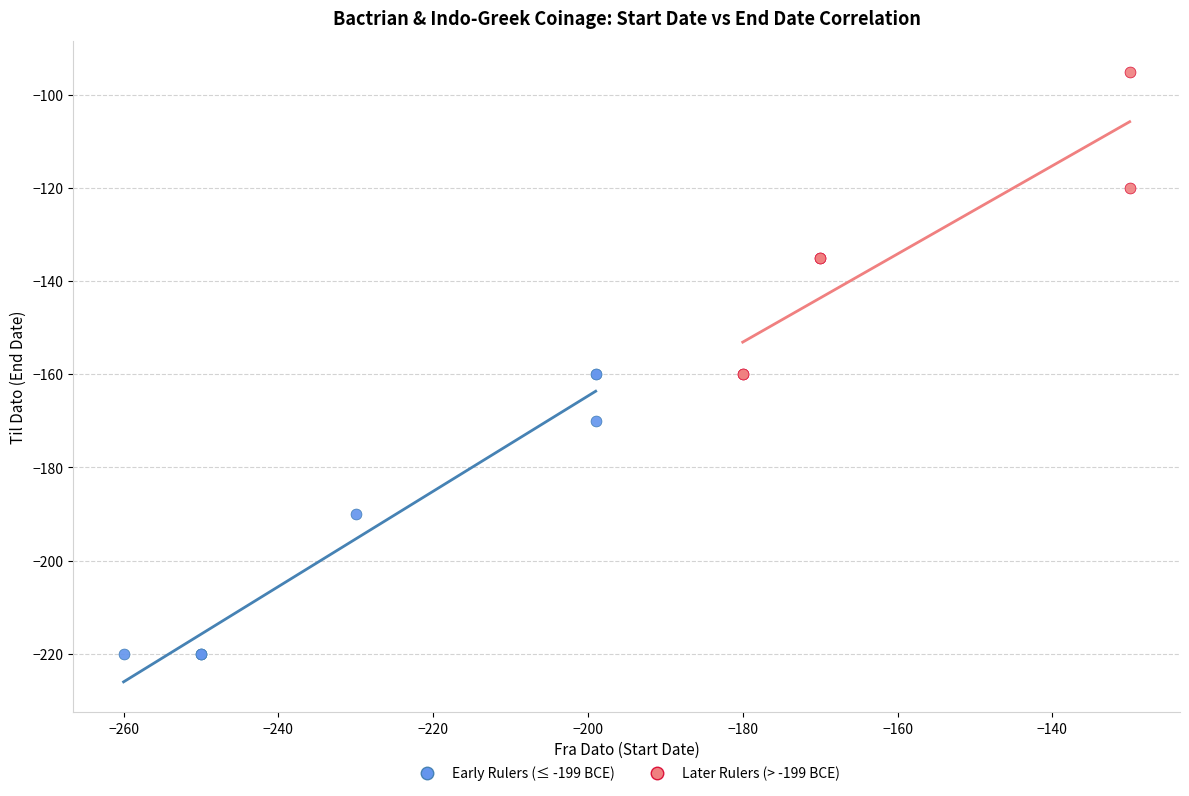

Which series contains the highest Y value?

Later Rulers (> -199 BCE)